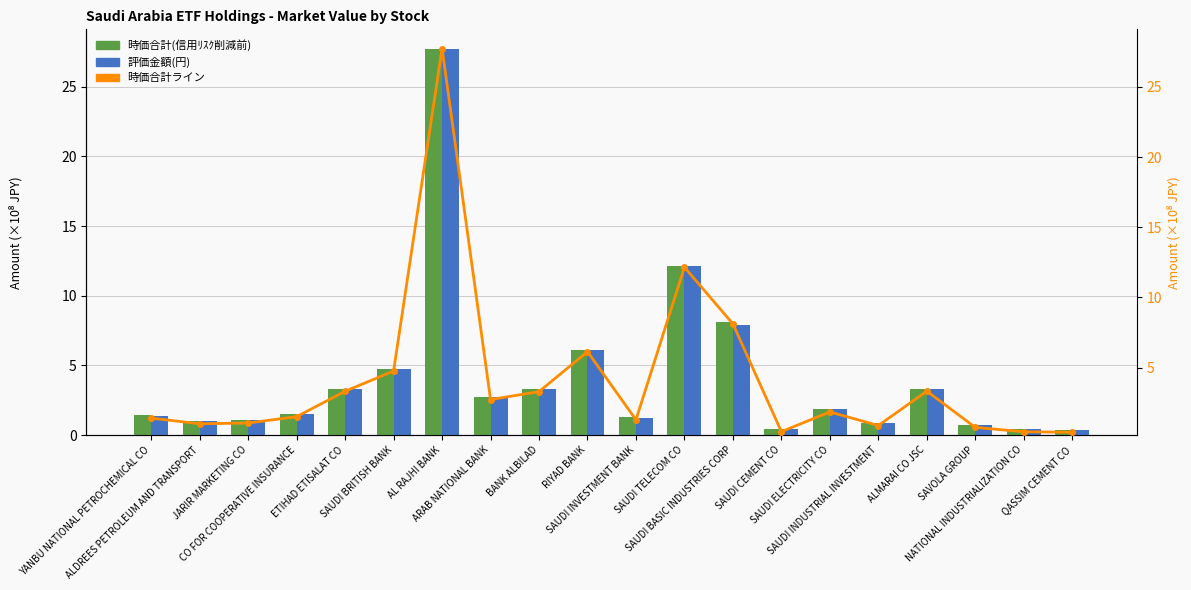

The 時価合計(信用ﾘｽｸ削減前) series shows 1.4 at SAUDI INDUSTRIAL INVESTMENT. True or false?

False